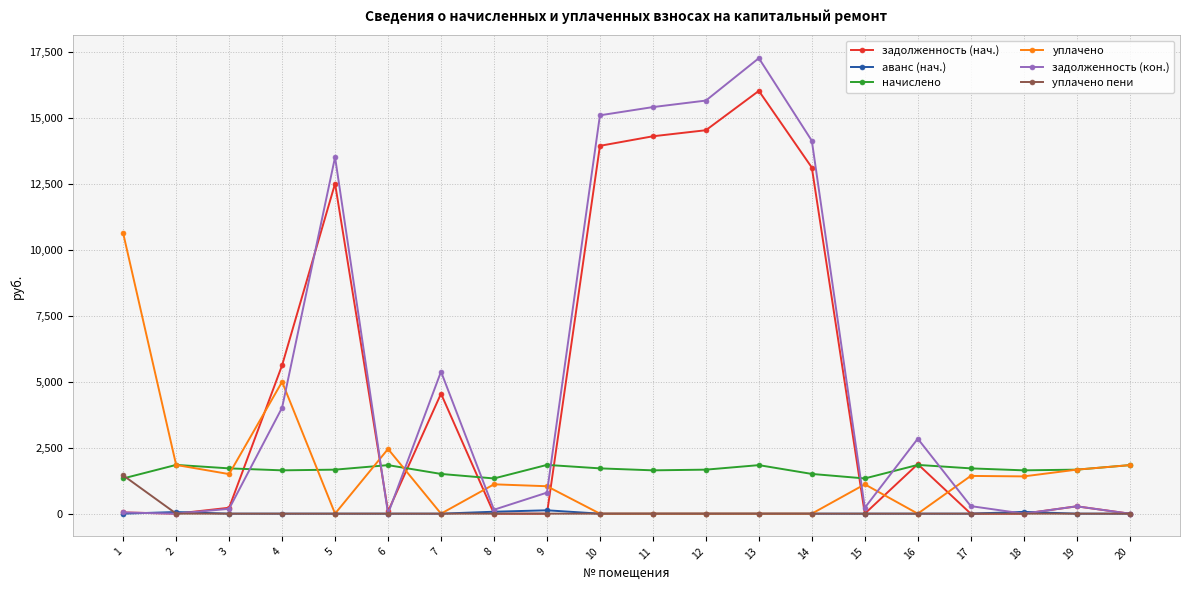

True or false: задолженность (нач.) has more than 2 interior local peaks.

True